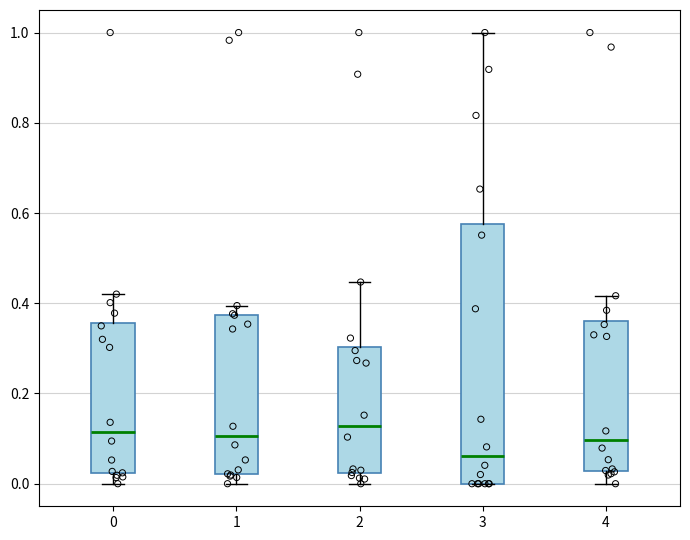

Reading left to right, transcribe this box plot: for each box, give where its median line is, the range the box spans, and where its two whiskers end, as read against the y-axis. The values are not printed on the chart, so give them approximately, as read against the axis.

0: median 0.12, box 0.02 to 0.36, whiskers 0.00 to 0.42
1: median 0.10, box 0.02 to 0.38, whiskers 0.00 to 0.40
2: median 0.12, box 0.02 to 0.30, whiskers 0.00 to 0.44
3: median 0.06, box 0.00 to 0.58, whiskers 0.00 to 1.00
4: median 0.10, box 0.02 to 0.36, whiskers 0.00 to 0.42